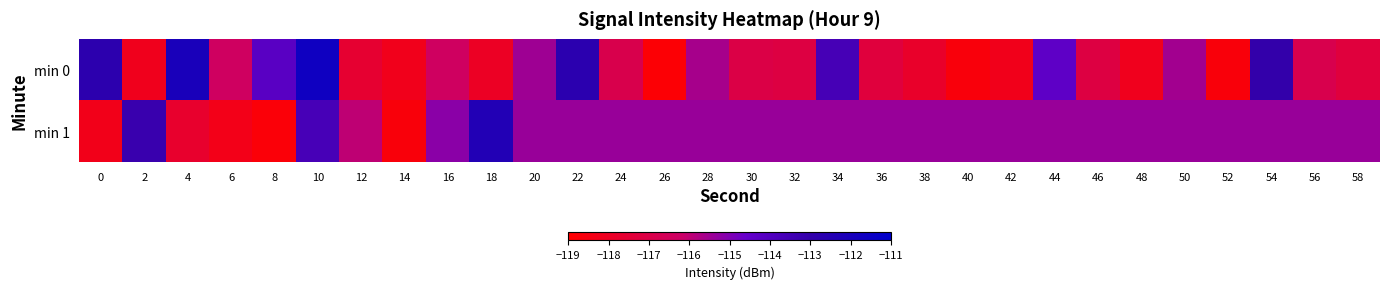

Between 32 and 52, which series saw the biggest shift?

min 0